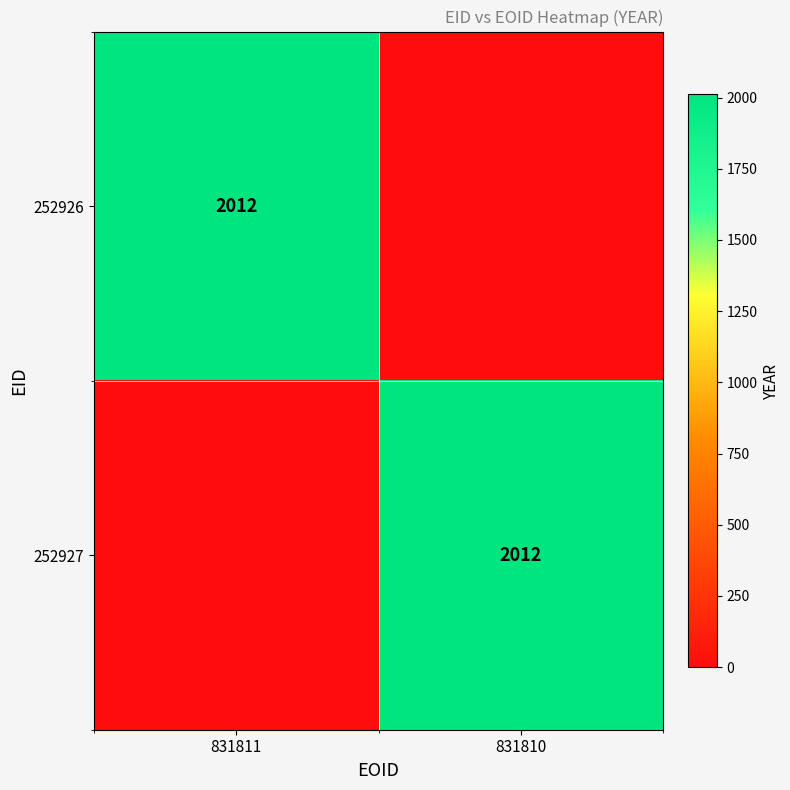

True or false: 252926 has a value of 2012 at 831811.

True